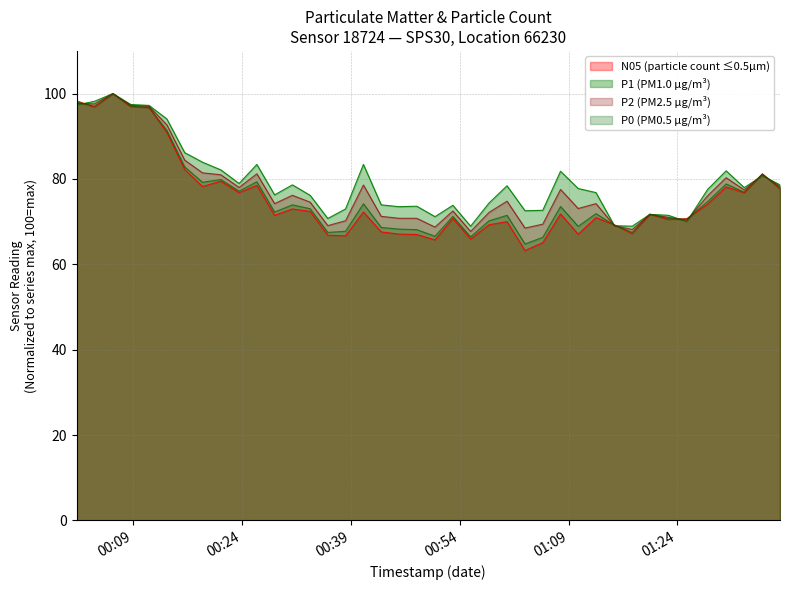

What is the average value of the N05 series?

75.4